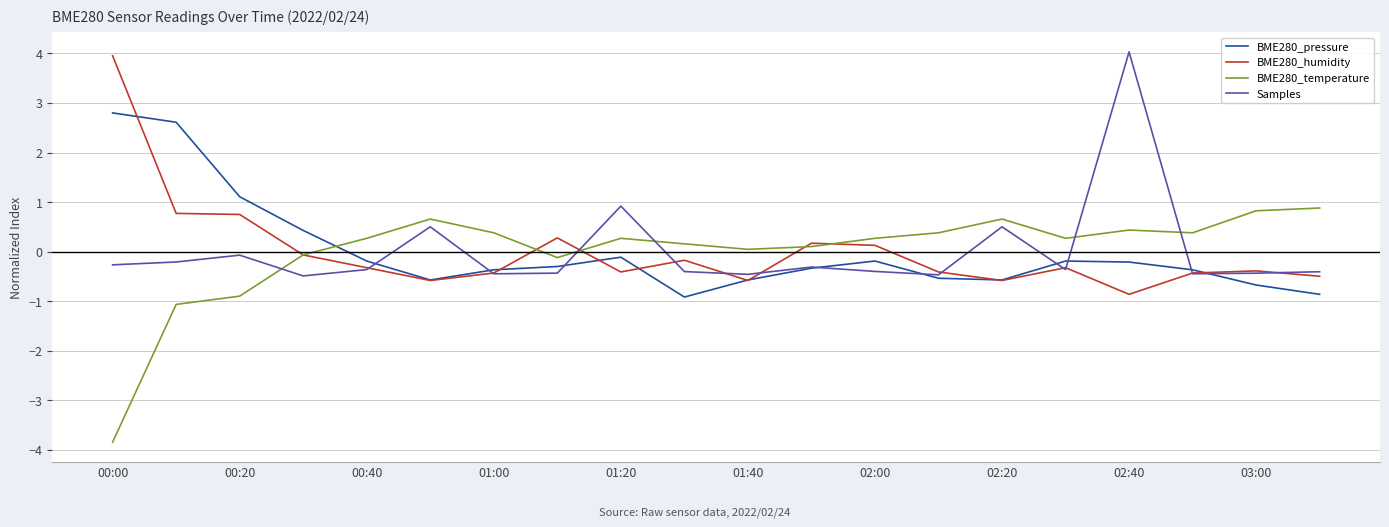

How many lines are shown in the chart?

4